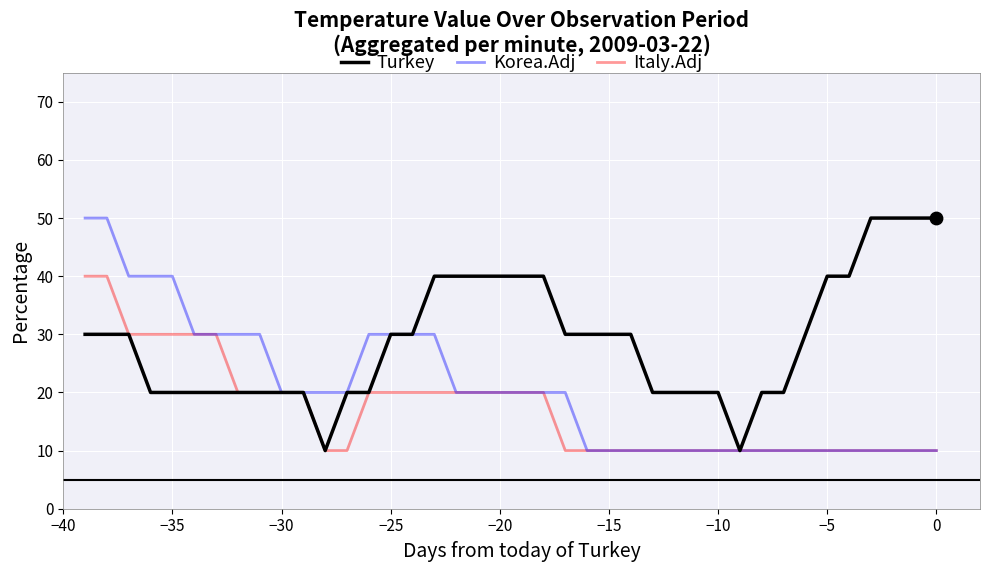

Which series has the largest total across all categories?

Turkey